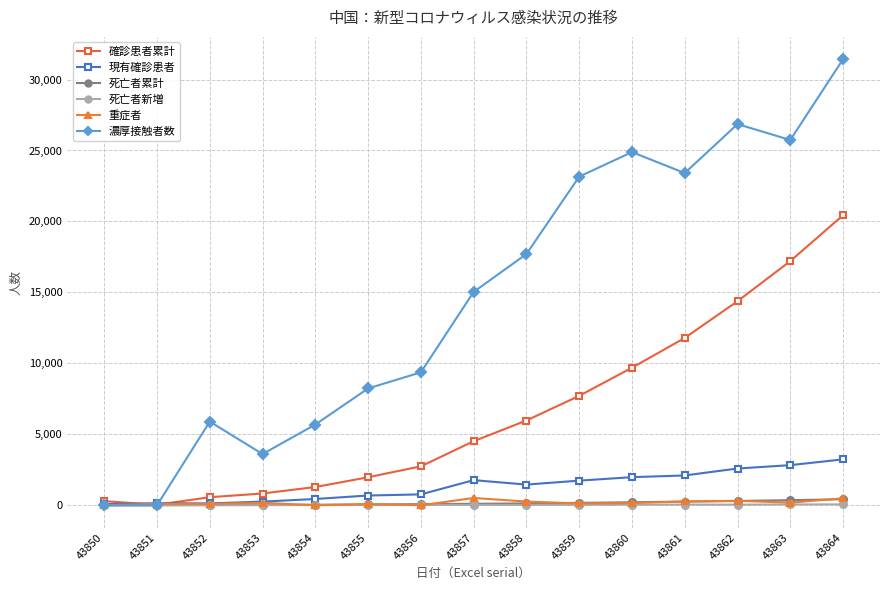

True or false: 確診患者累計 has a value of 20438 at 43864.

True